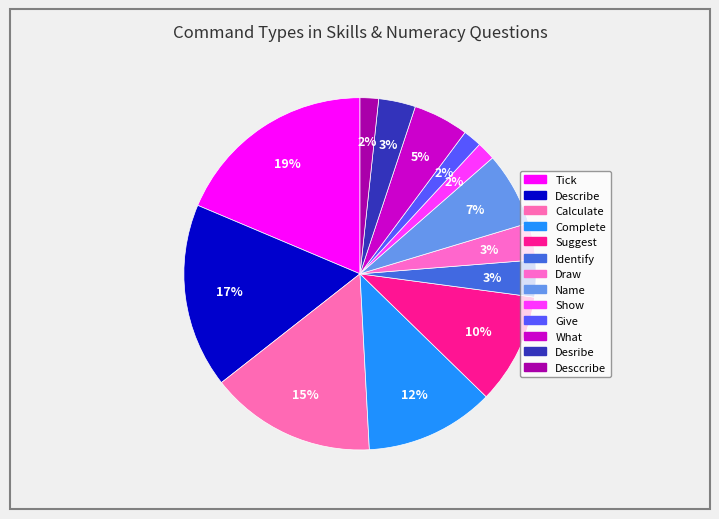

Count the number of slices in the pie.

13